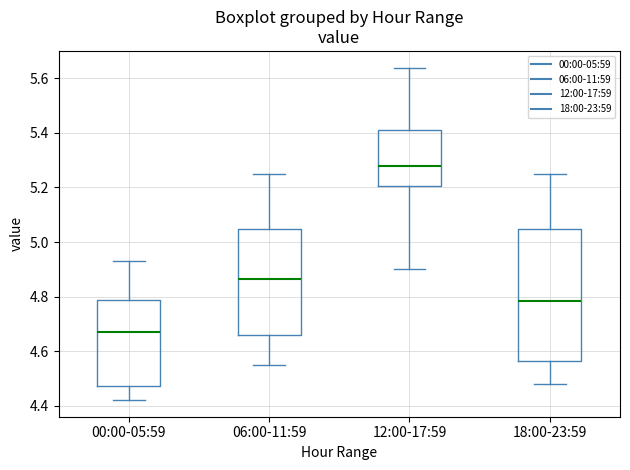

Which box's median line is the lowest?

00:00-05:59